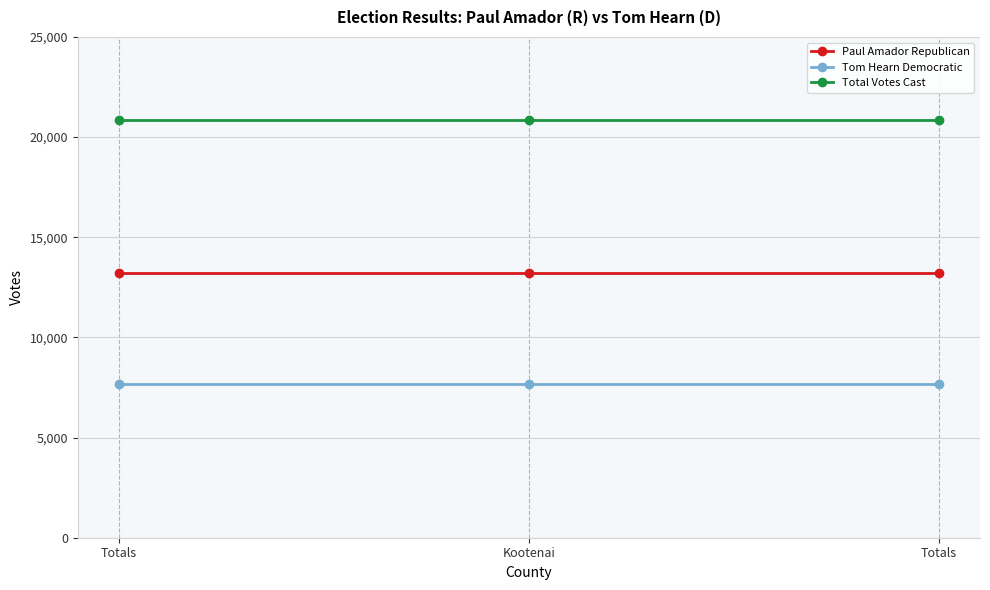

Which series changed the most between Totals and Kootenai?

Paul Amador Republican